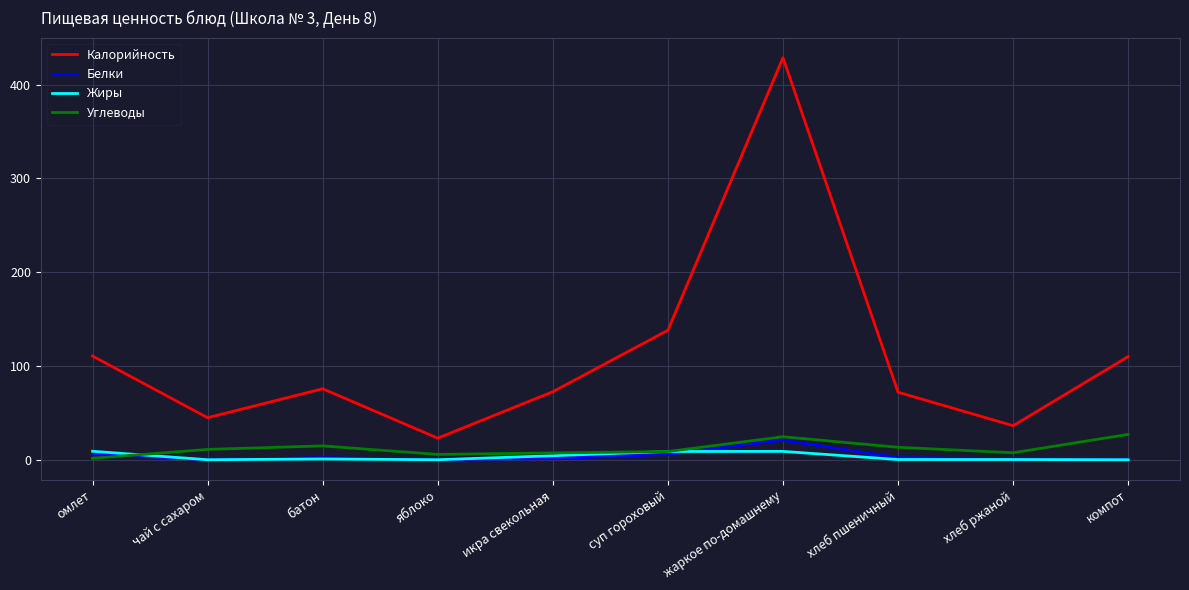

What is the difference between the highest and lowest values at чай с сахаром?

44.8